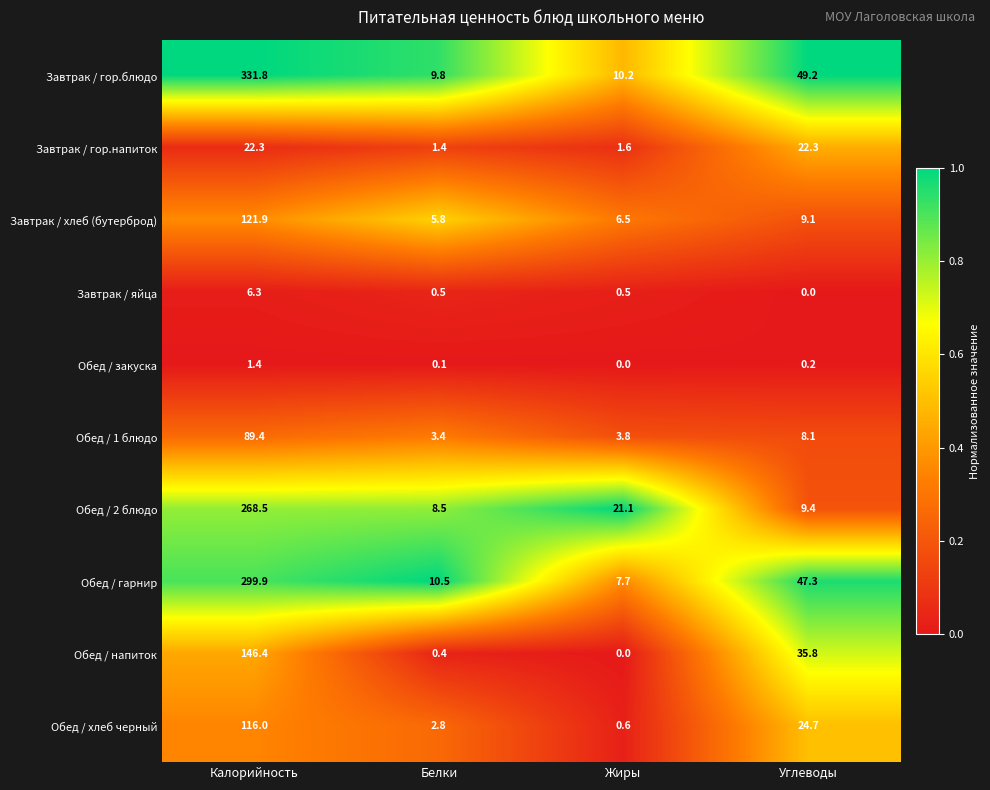

How many series are shown in this chart?

10